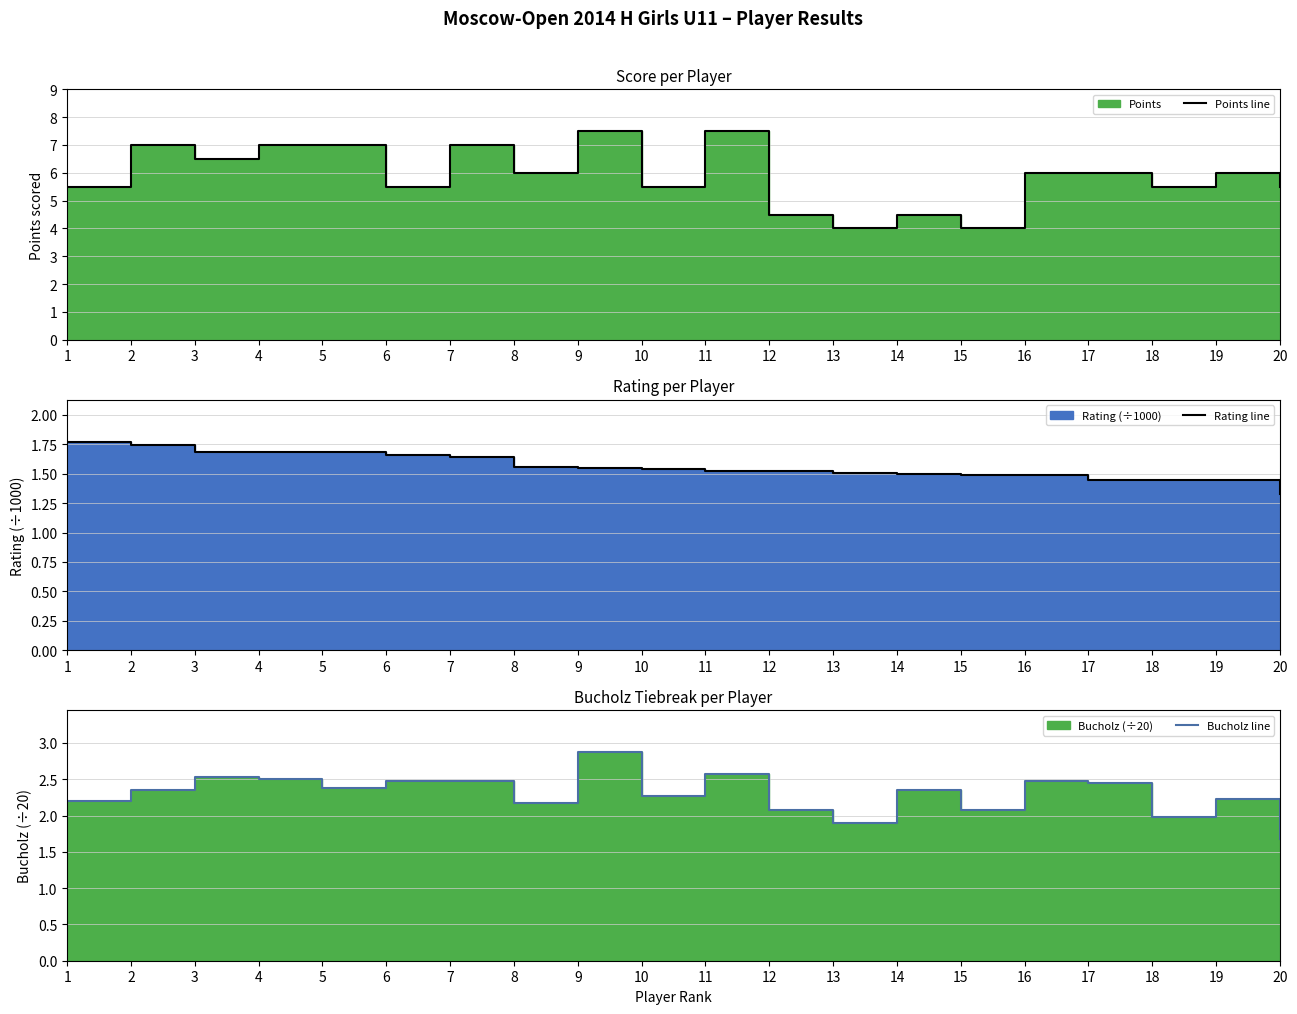

The Bucholz line series shows 3.7 at 1. True or false?

False